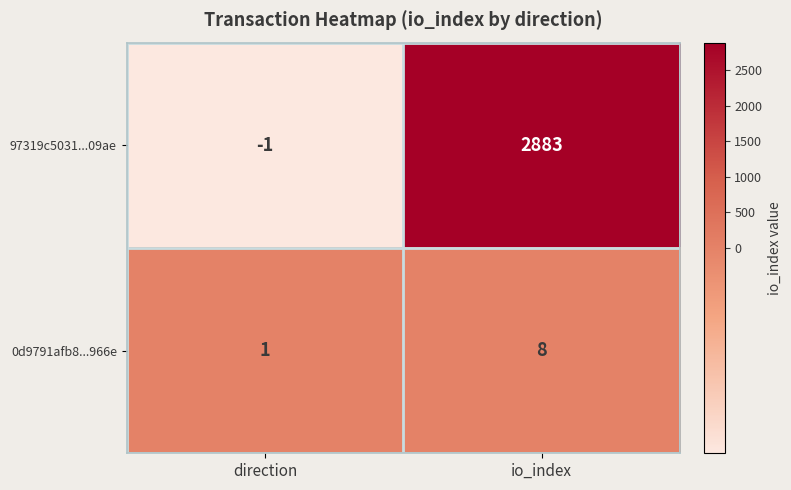

What is the sum of the 0d9791afb8...966e values at direction and io_index?

9